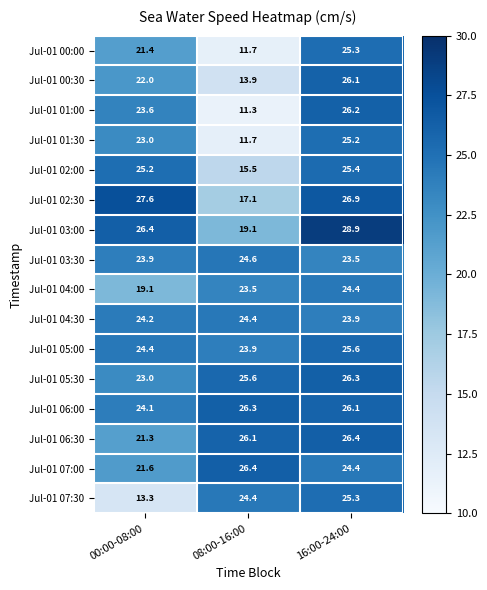

Which series has the largest total across all categories?

Jul-01 06:00